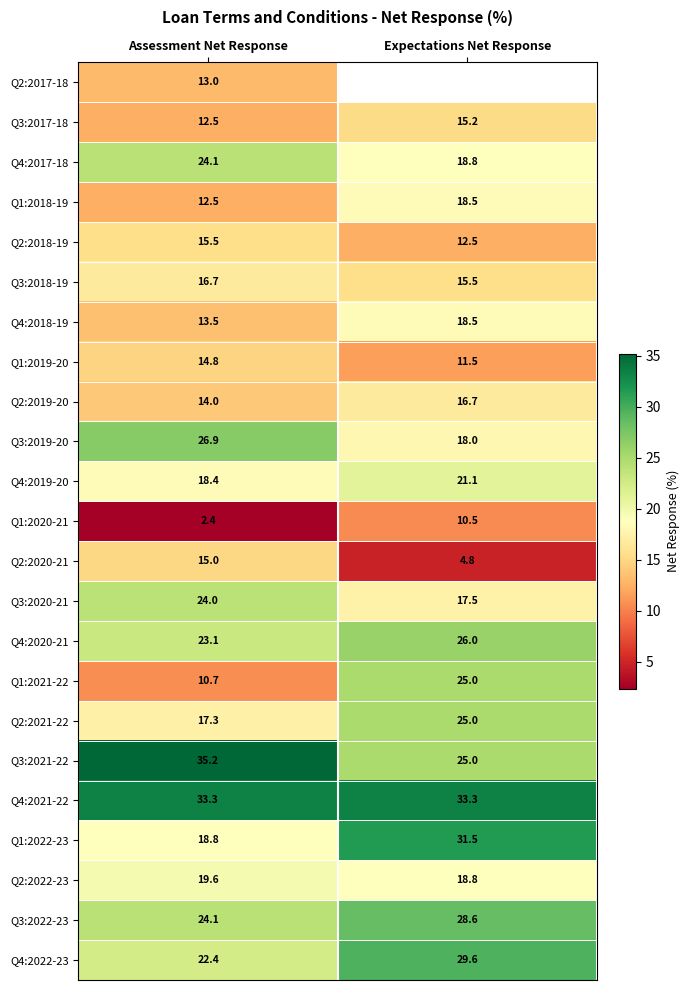

How many series are shown in this chart?

23